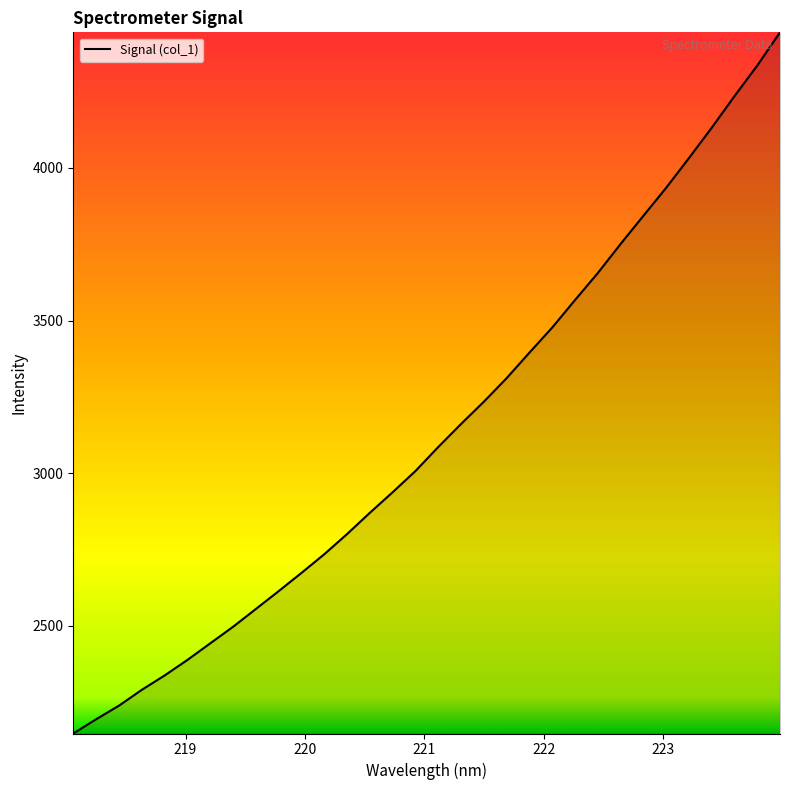

What is the difference between the maximum and minimum values?

2297.0